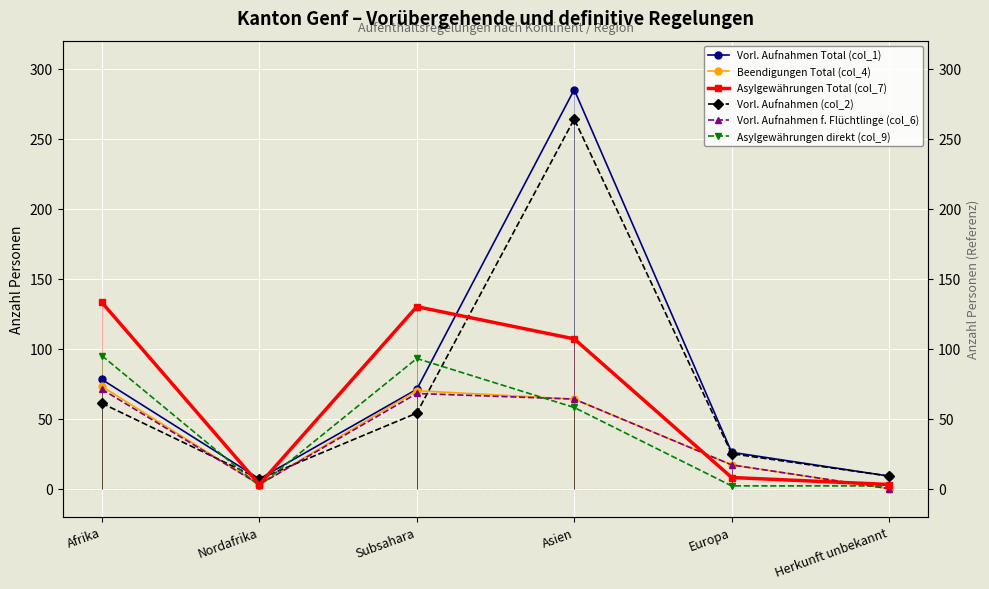

What position from the left is Subsahara?

3